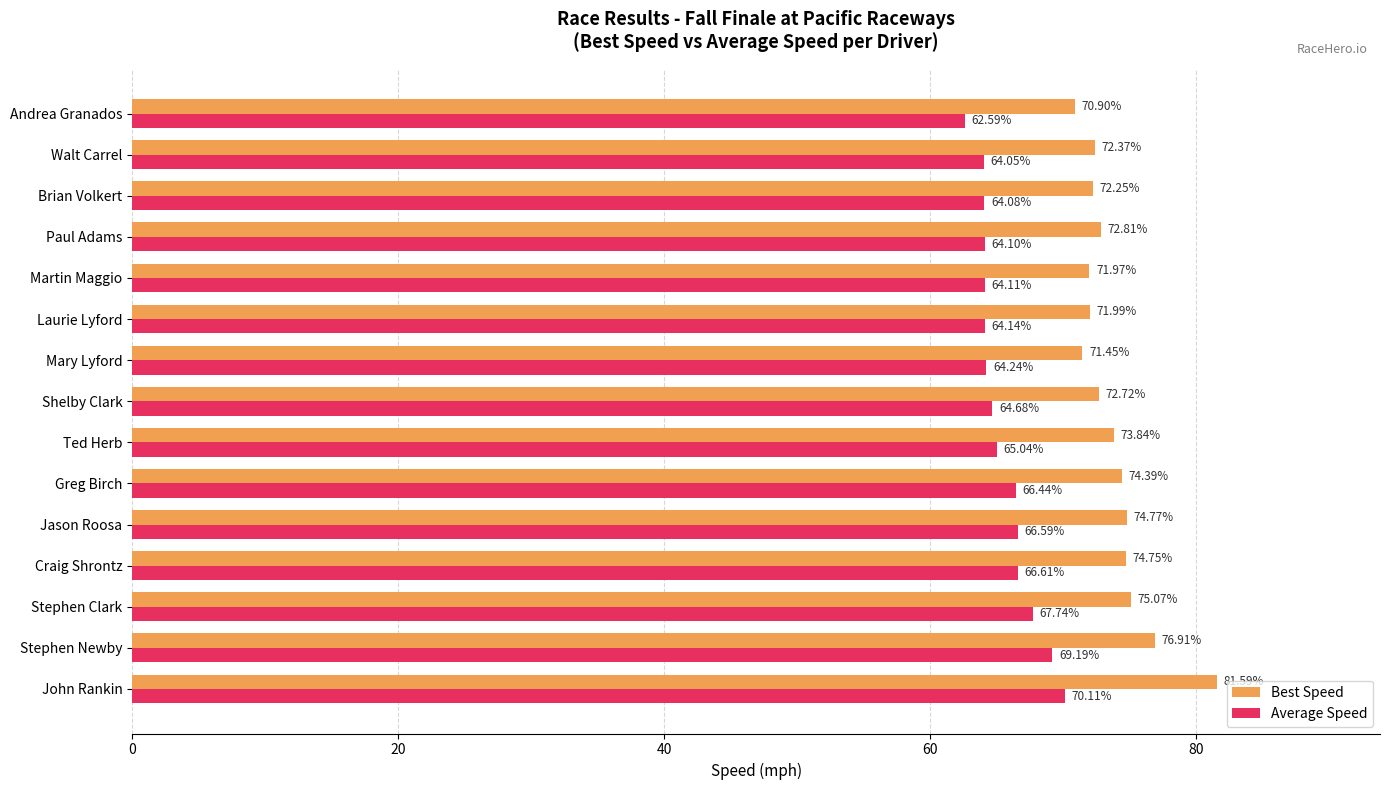

Which series has the largest total across all categories?

Best Speed